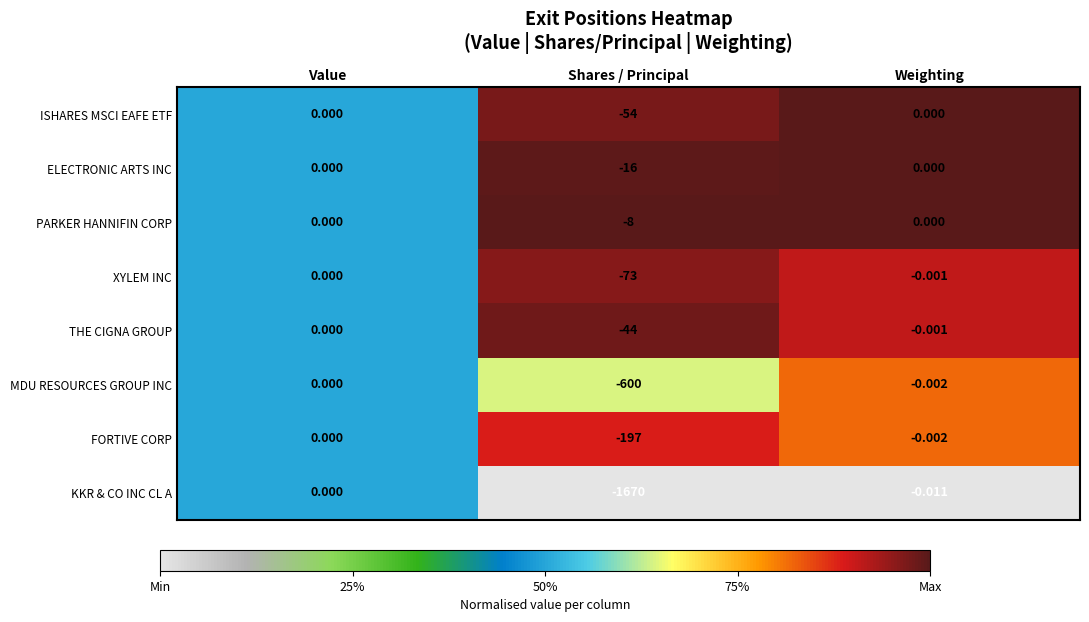

Where is PARKER HANNIFIN CORP nearest to the value -4?

Value